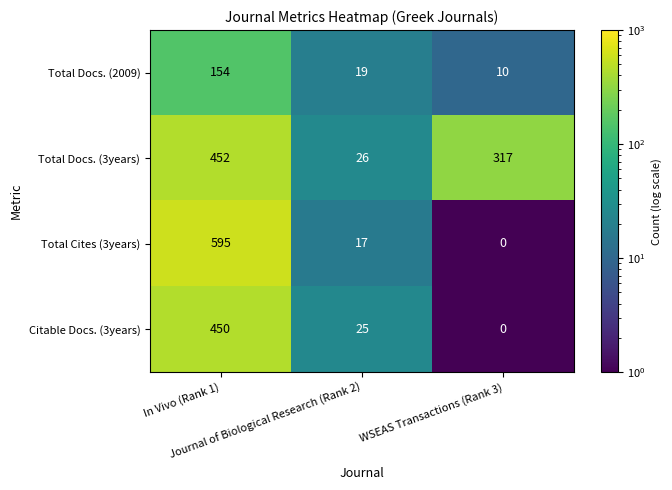

What is the minimum value for Total Docs. (2009)?

10